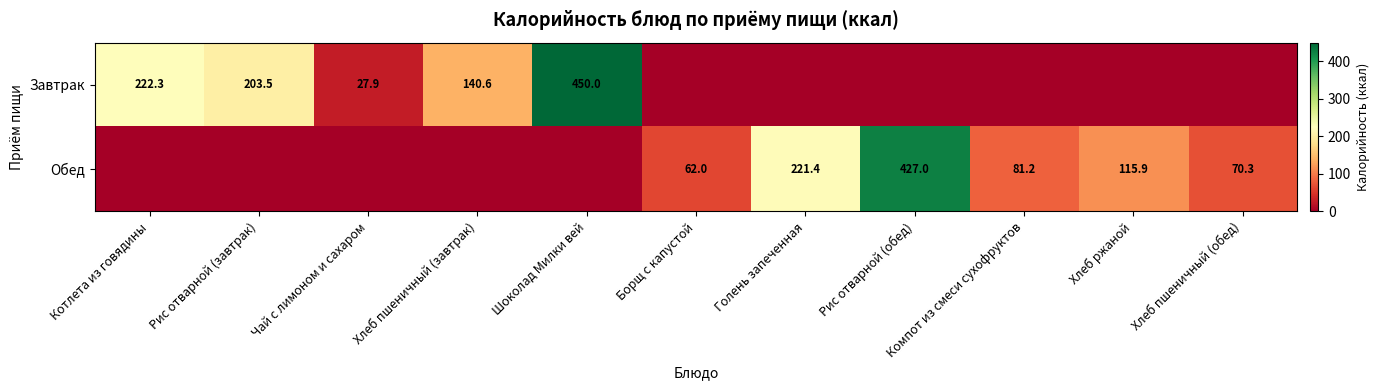

The Обед series shows 62.0 at Борщ с капустой. True or false?

True